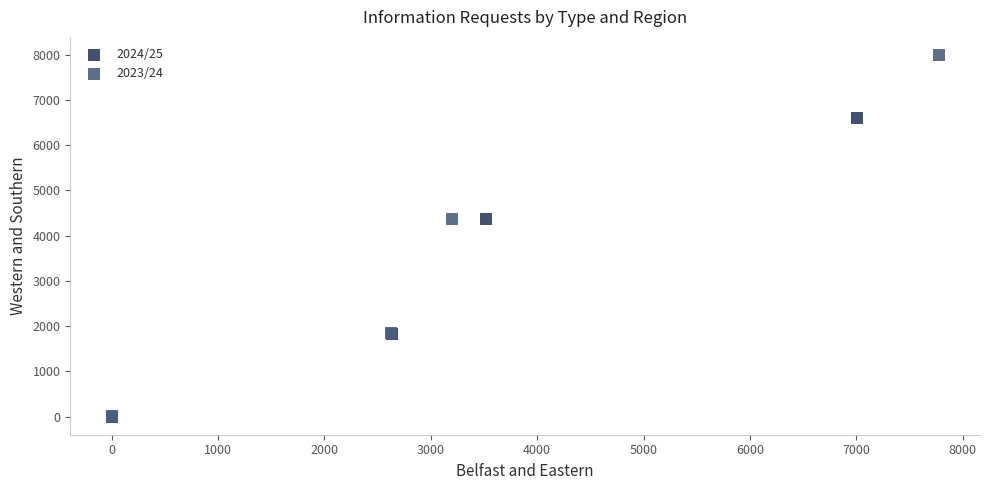

Which series has the largest Y range (max minus min)?

2023/24